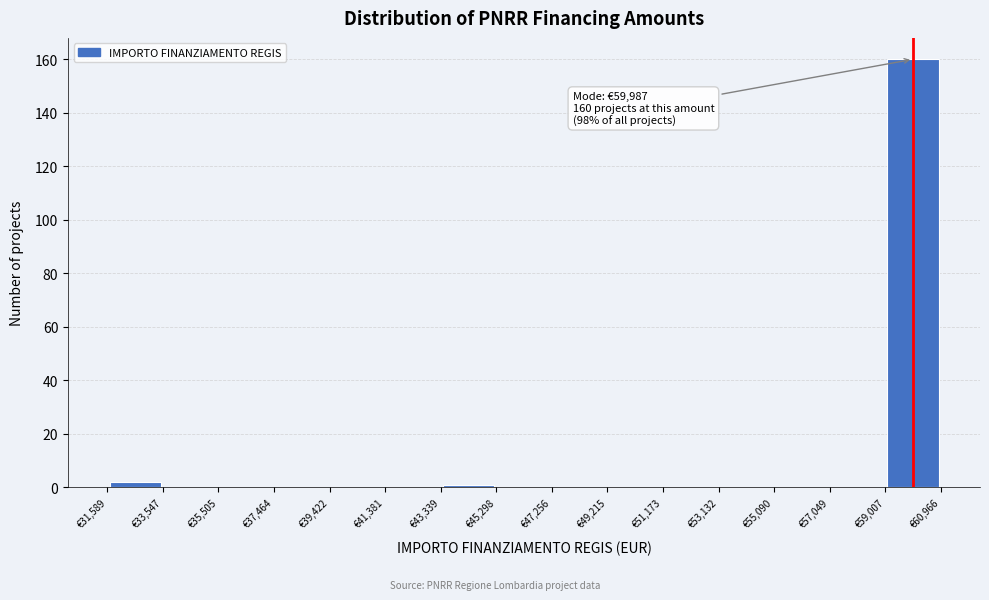

Which range on the x-axis has the tallest bar?

59000 to 61000